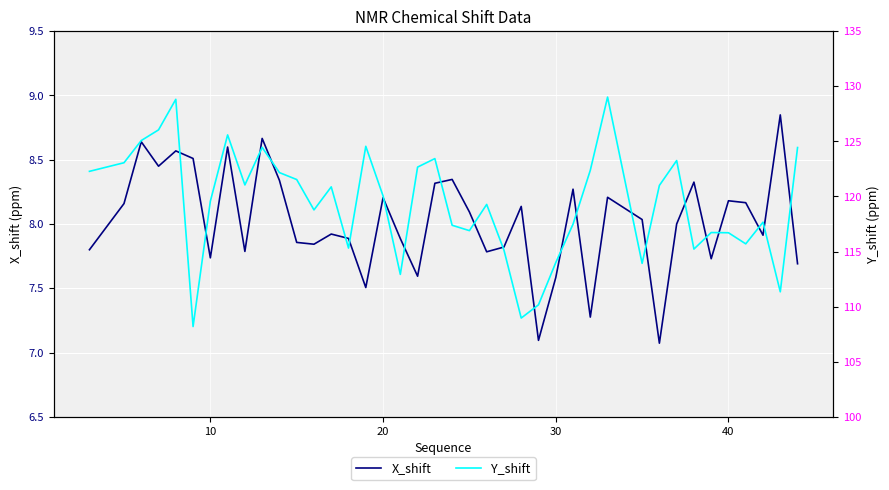

How many data points in X_shift are above 8?

20